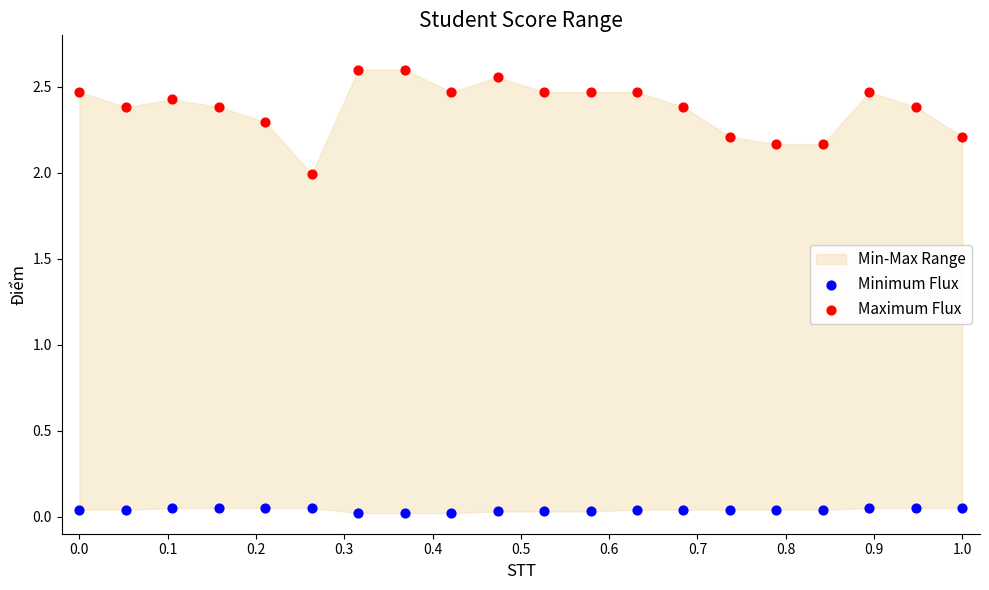

Which series contains the highest Y value?

Maximum Flux